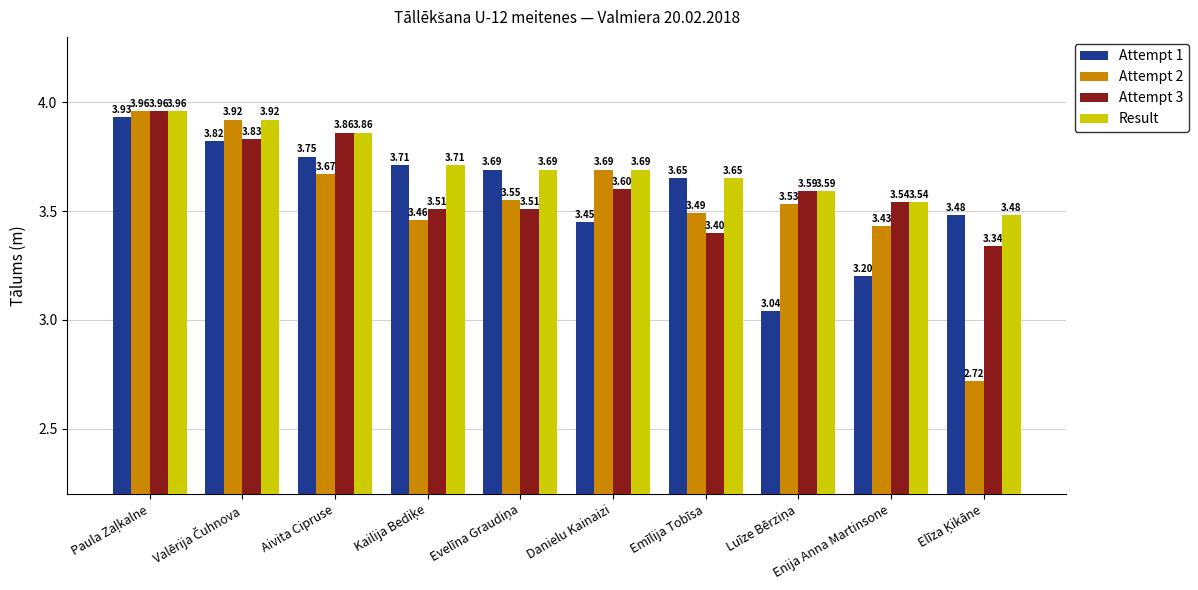

Which series has the largest range (max minus min)?

Attempt 2